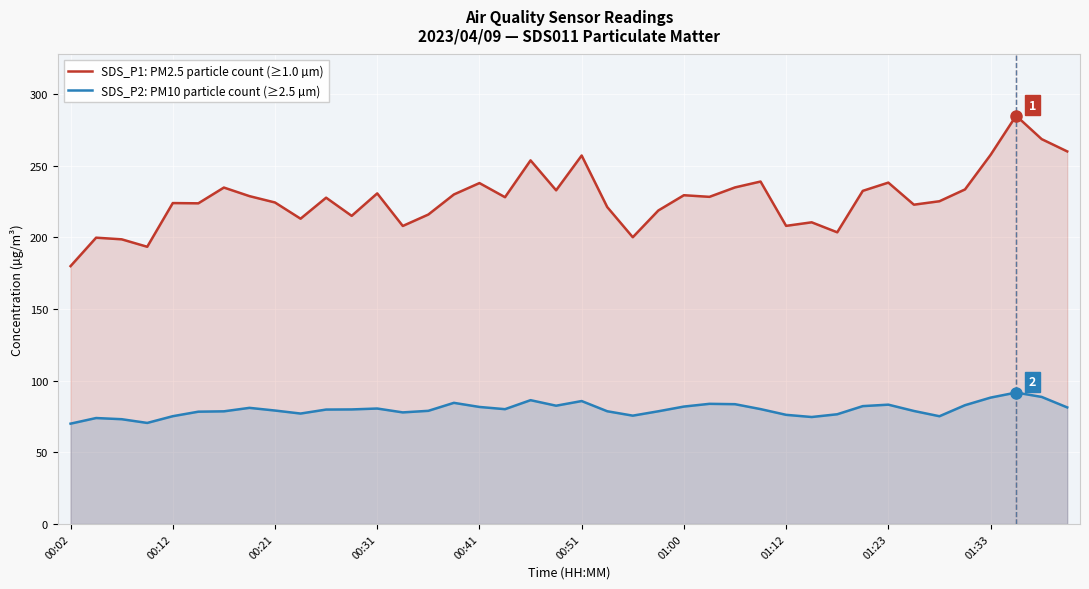

Rank the series by their maximum value, from highest to lowest.

SDS_P1: PM2.5 particle count (≥1.0 µm), SDS_P2: PM10 particle count (≥2.5 µm)